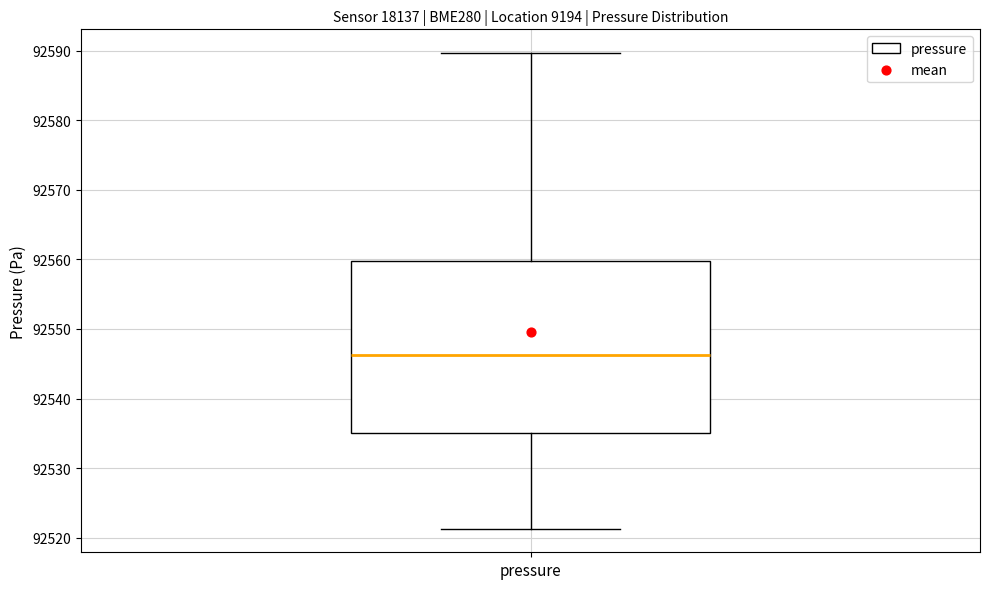

Where does the upper whisker of the box for pressure end on the y-axis? The values are not printed on the chart, so give them approximately, as read against the axis.

92590